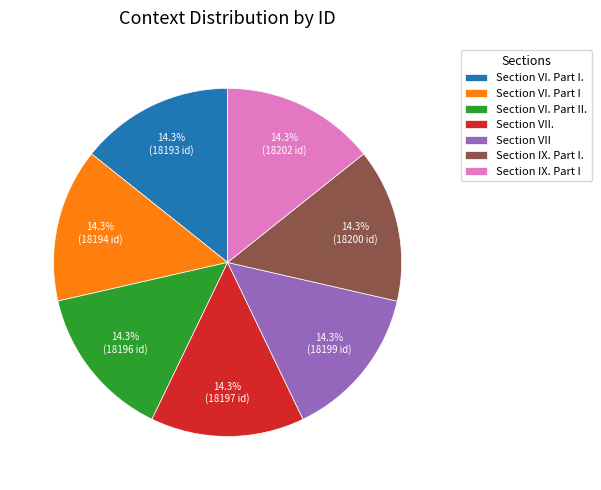

Does any single category account for the majority?

No